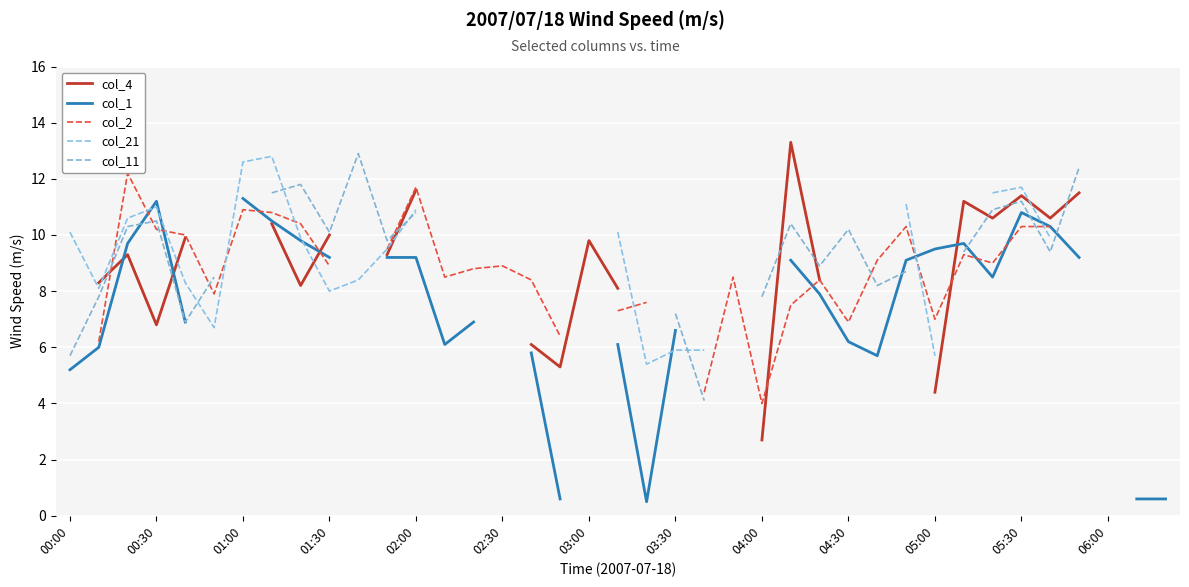

How many lines are shown in the chart?

5